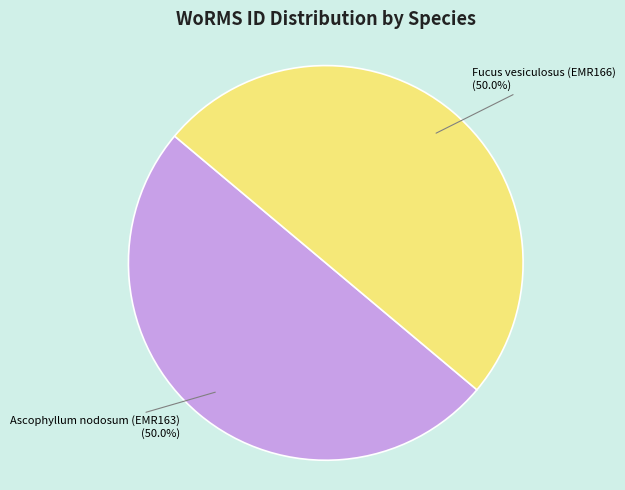

To the nearest percent, what portion does Ascophyllum nodosum (EMR163) represent?

50%